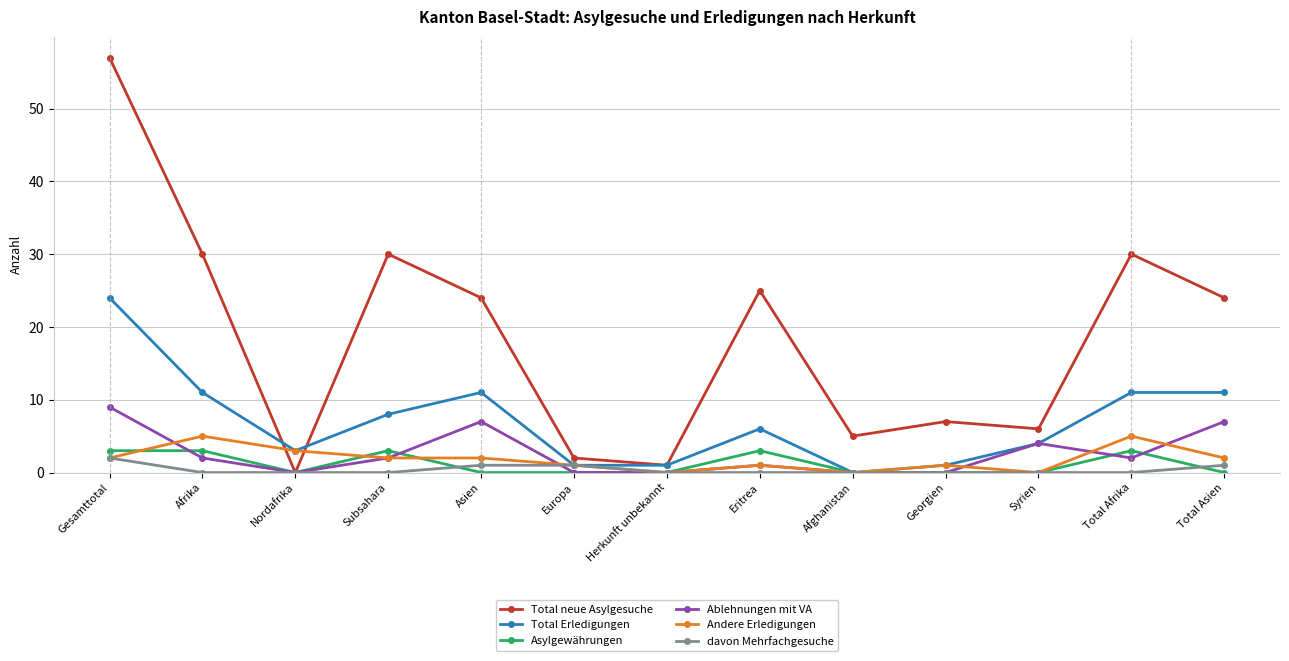

Reading left to right, what are all the values shown in this chart?

Total neue Asylgesuche: 57	30	0	30	24	2	1	25	5	7	6	30	24
Total Erledigungen: 24	11	3	8	11	1	1	6	0	1	4	11	11
Asylgewährungen: 3	3	0	3	0	0	0	3	0	0	0	3	0
Ablehnungen mit VA: 9	2	0	2	7	0	0	1	0	0	4	2	7
Andere Erledigungen: 2	5	3	2	2	1	0	1	0	1	0	5	2
davon Mehrfachgesuche: 2	0	0	0	1	1	0	0	0	0	0	0	1